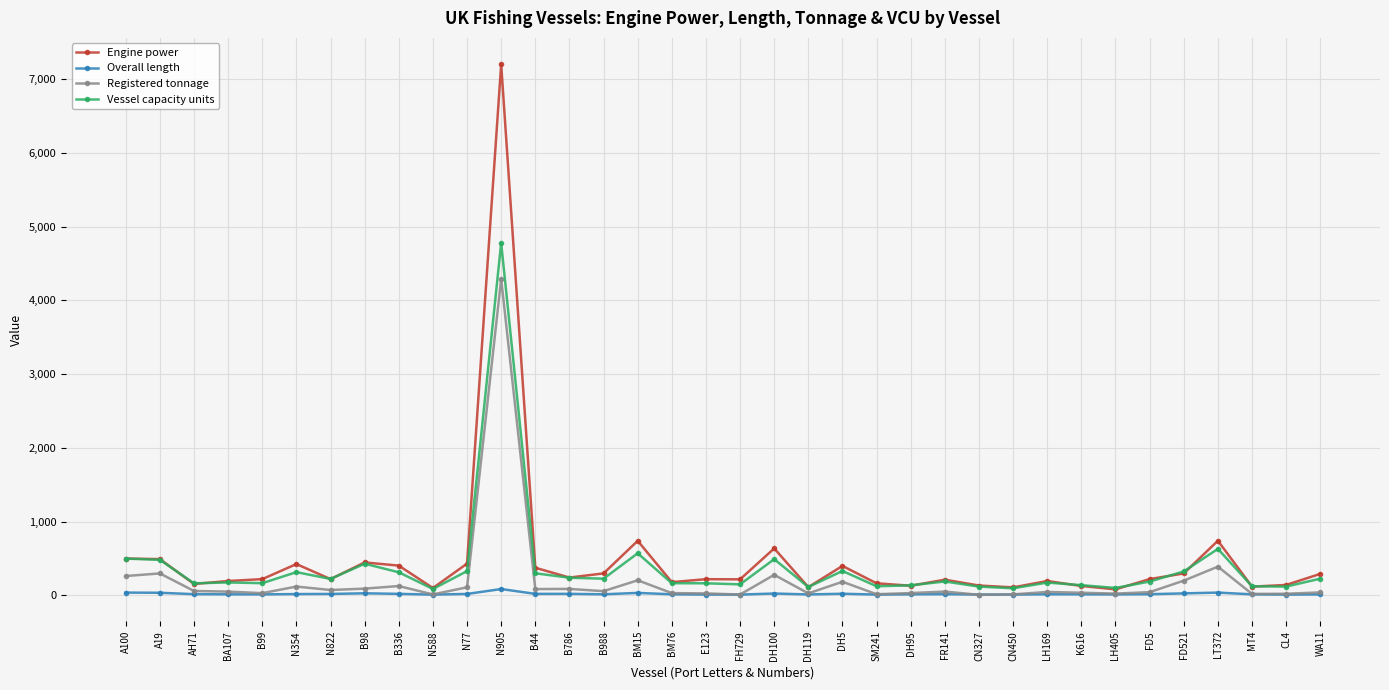

What is the label of the 27th point from the right?

N588